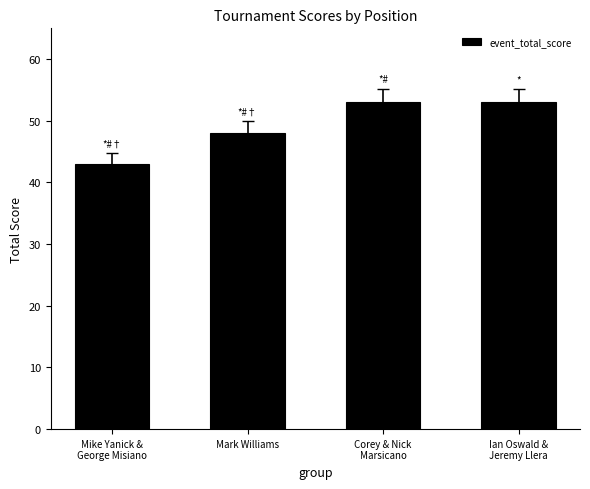

What is the difference between the maximum and minimum values?

10